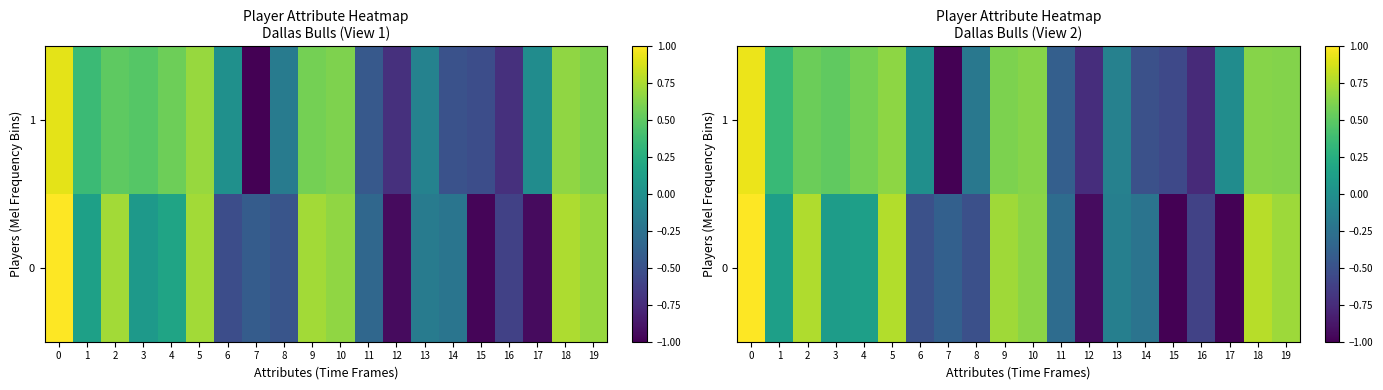

At which category does the chart reach its minimum across all series?

7